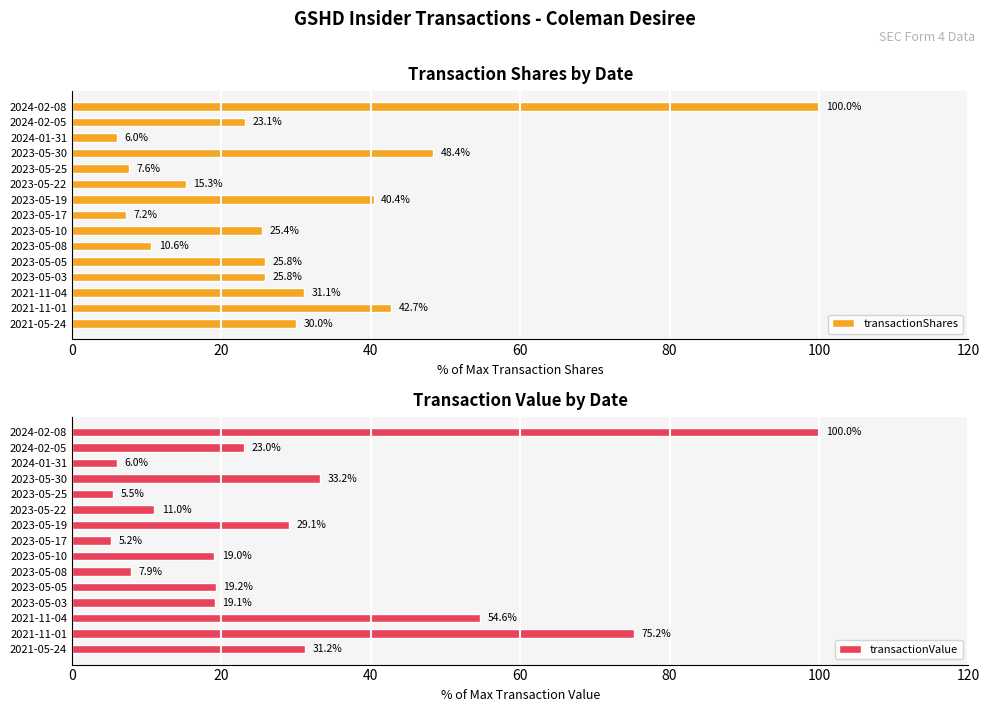

What is the lowest value of the transactionShares series?

6.0